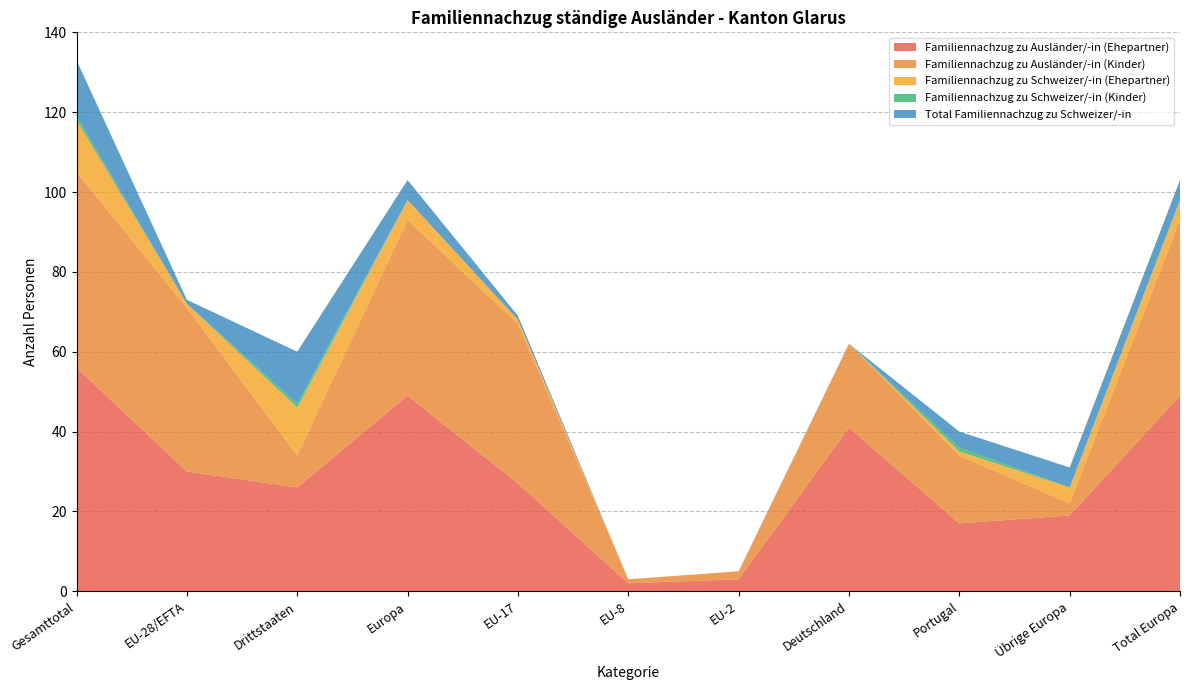

Which category has the highest value in the Familiennachzug zu Ausländer/-in (Ehepartner) series?

Gesamttotal